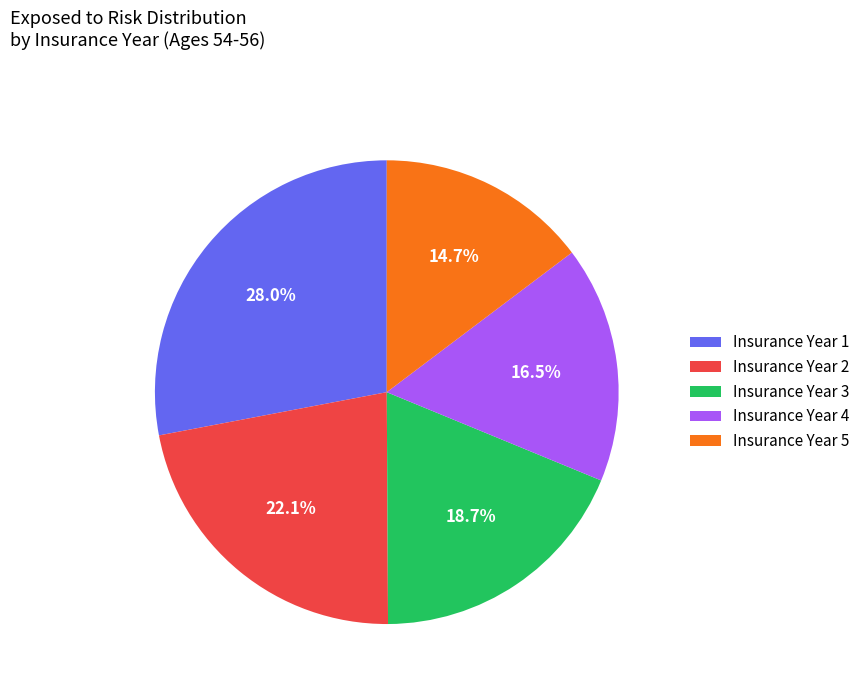

Is there any slice that represents more than half of the pie?

No